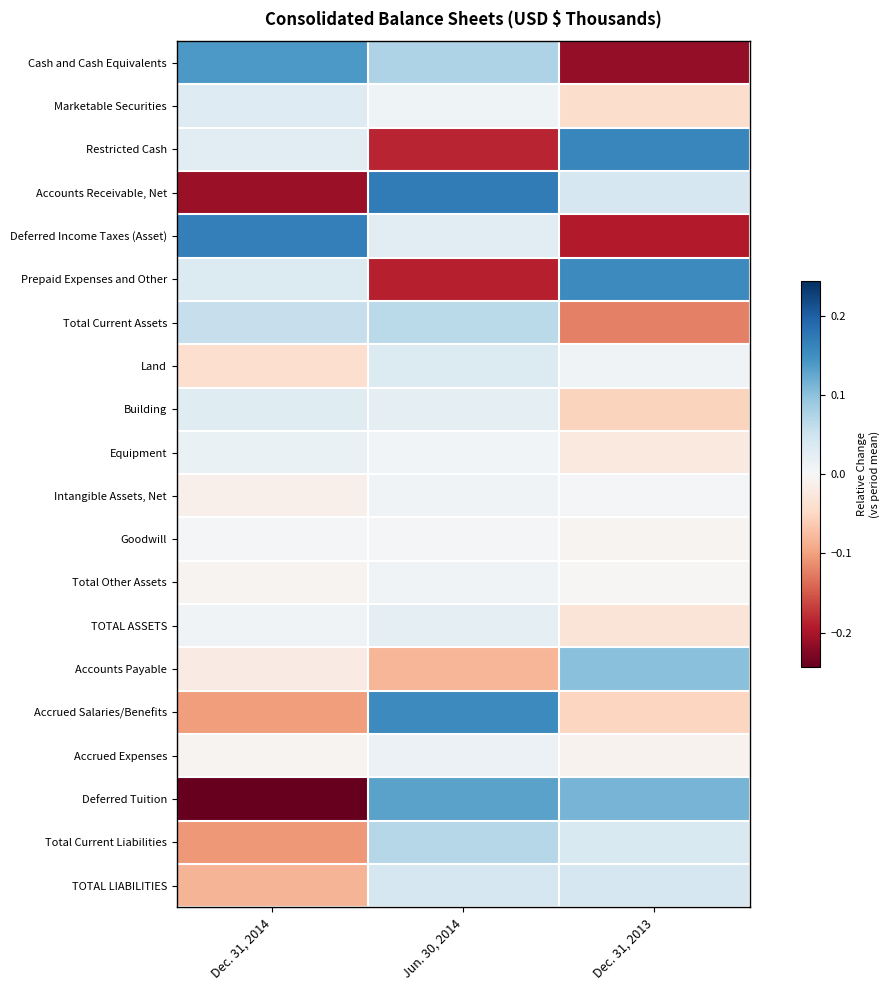

Rank the series by their maximum value, from highest to lowest.

Accounts Receivable, Net, Deferred Income Taxes (Asset), Restricted Cash, Prepaid Expenses and Other, Accrued Salaries/Benefits, Cash and Cash Equivalents, Deferred Tuition, Accounts Payable, Total Current Liabilities, Total Current Assets, TOTAL LIABILITIES, Land, Marketable Securities, Building, TOTAL ASSETS, Equipment, Accrued Expenses, Total Other Assets, Intangible Assets, Net, Goodwill